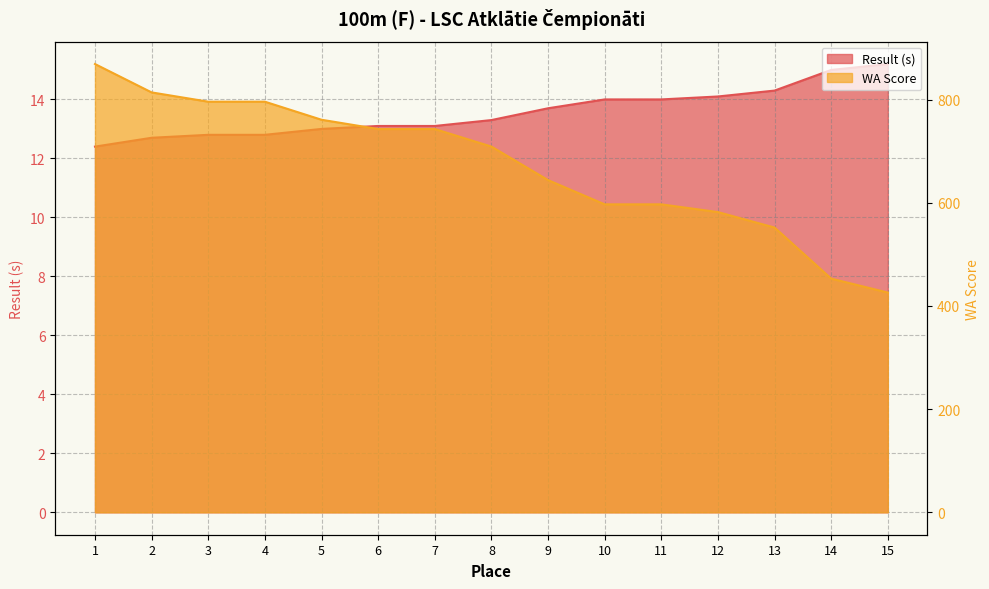

The WA Score series shows 743.0 at 7. True or false?

True